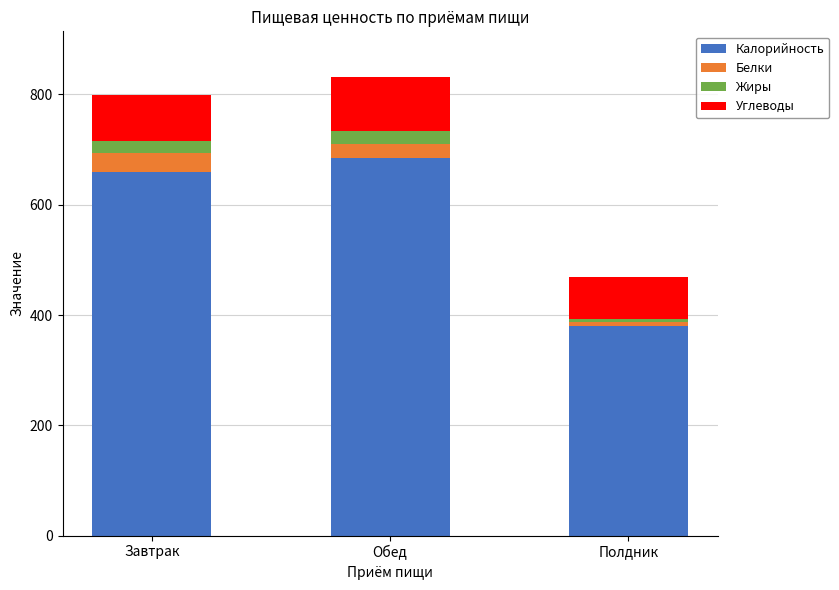

The Калорийность series shows 436.2 at Завтрак. True or false?

False